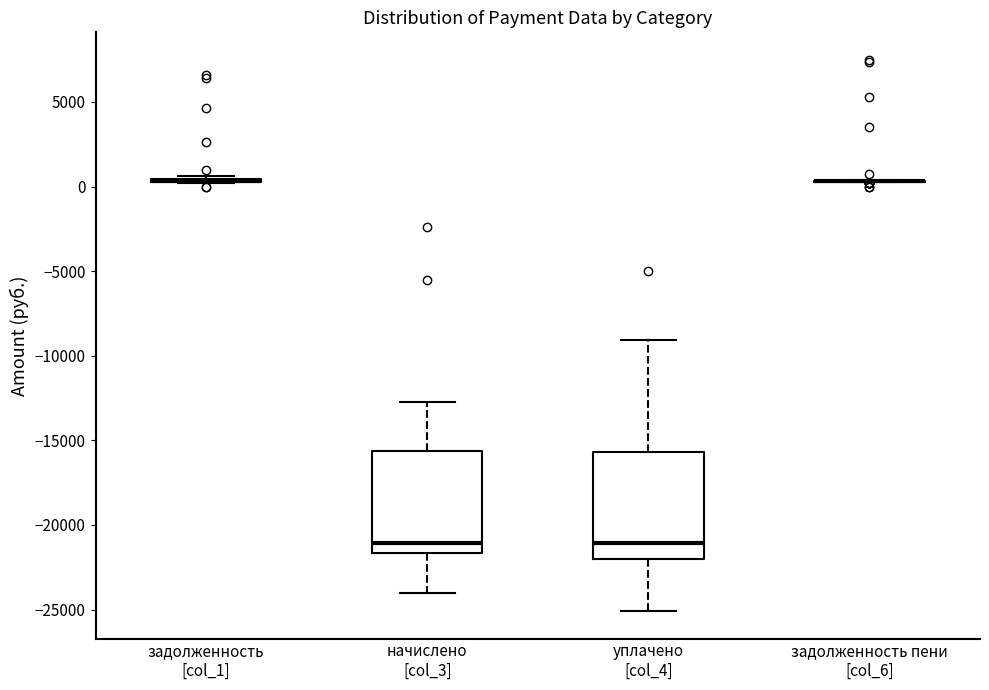

Reading left to right, transcribe this box plot: for each box, give where its median line is, the range the box spans, and where its two whiskers end, as read against the y-axis. The values are not printed on the chart, so give them approximately, as read against the axis.

задолженность [col_1]: box collapsed to a line at 500, whiskers 0 to 500
начислено [col_3]: median -21000, box -21500 to -15500, whiskers -24000 to -12500
уплачено [col_4]: median -21000, box -22000 to -15500, whiskers -25000 to -9000
задолженность пени [col_6]: box collapsed to a line at 500, whiskers 500 to 500